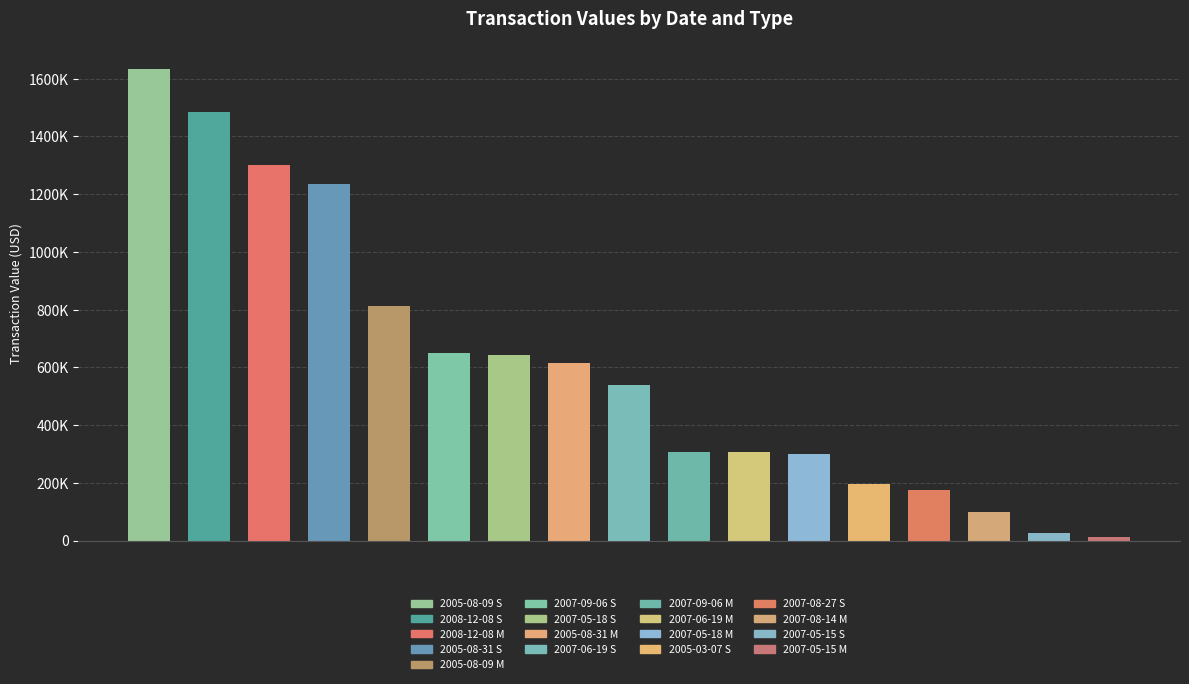

At which category does the chart reach its minimum across all series?

16